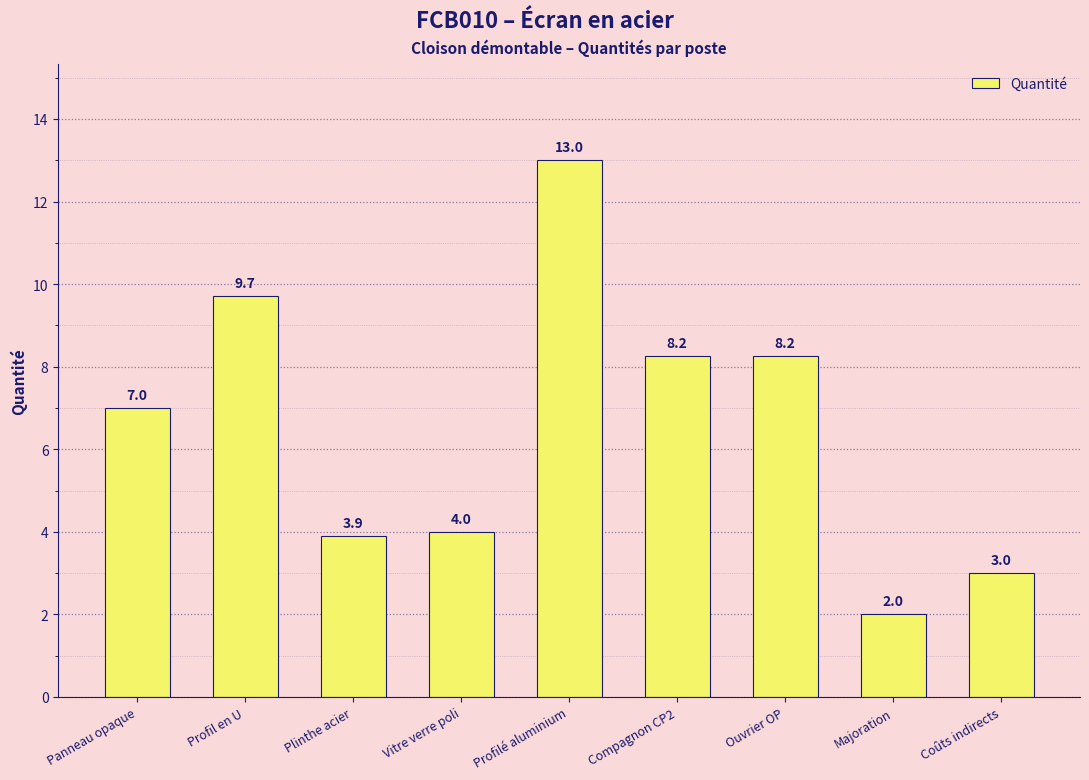

How many data points are less than 7?

4